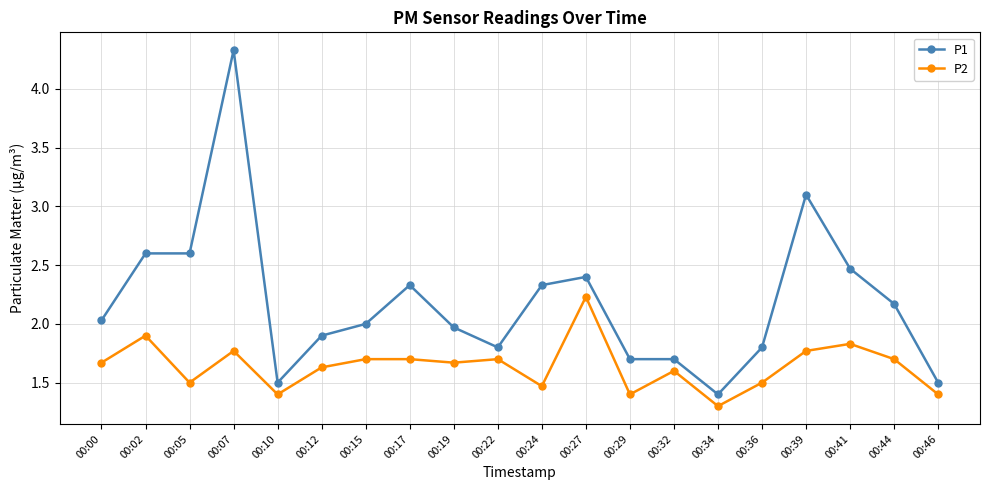

Is it true that P1 equals 2.3 at 00:07?

False